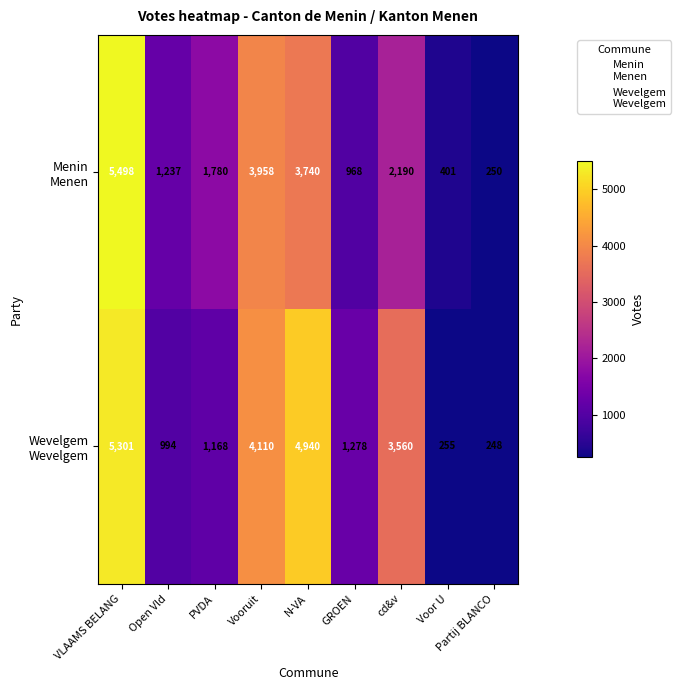

What is the spread (max minus min) of values at Open Vld?

243